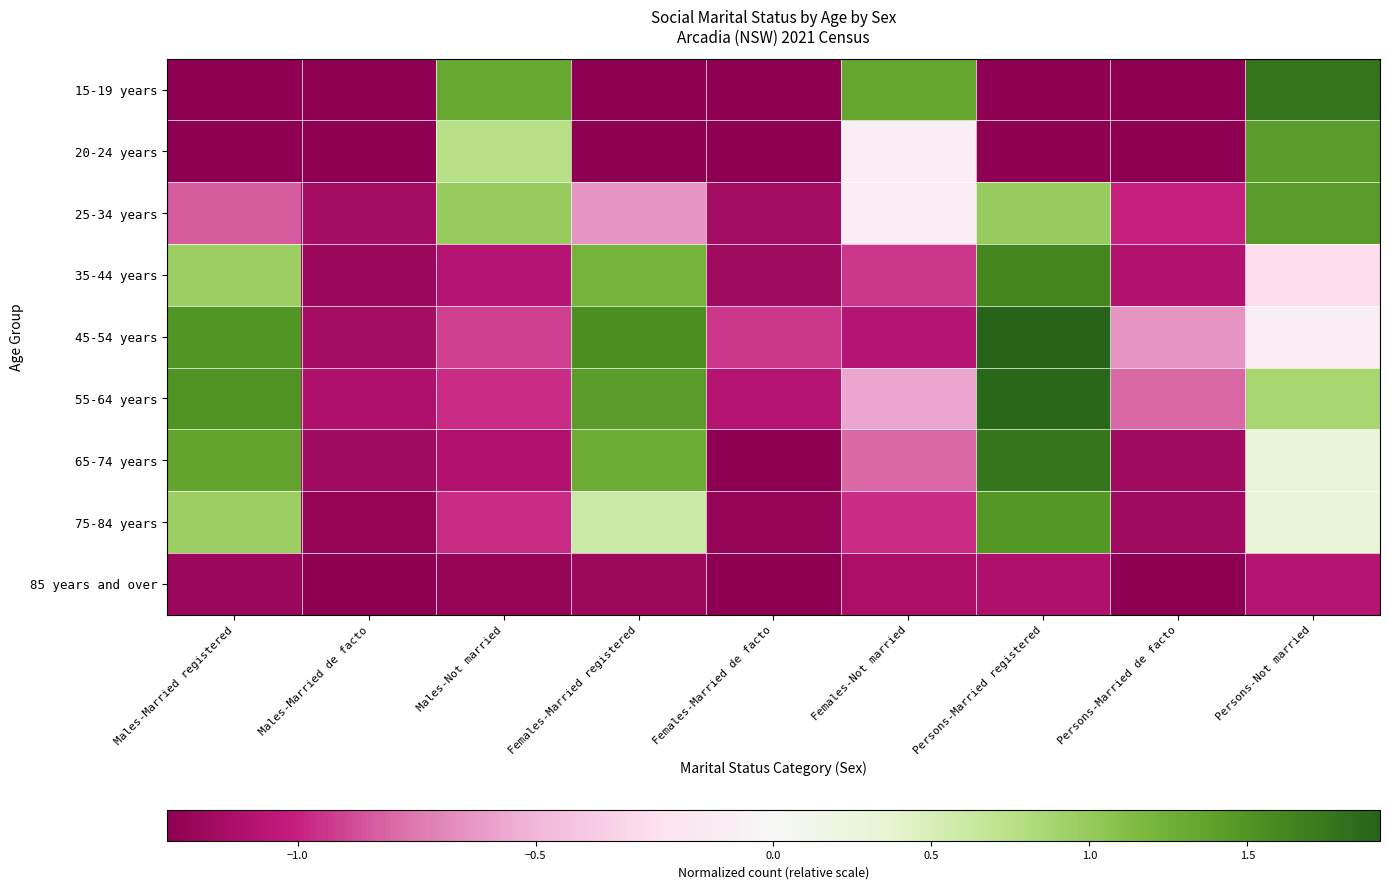

What is the spread (max minus min) of values at Persons-Married registered?

3.2